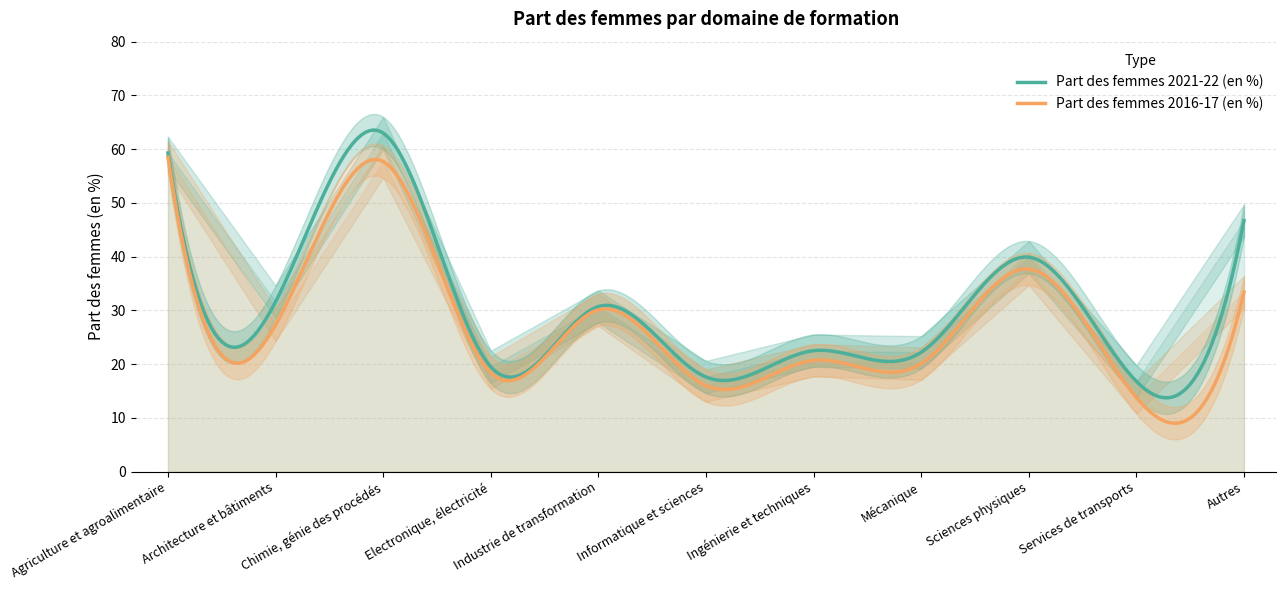

How many data points does each series have?

11